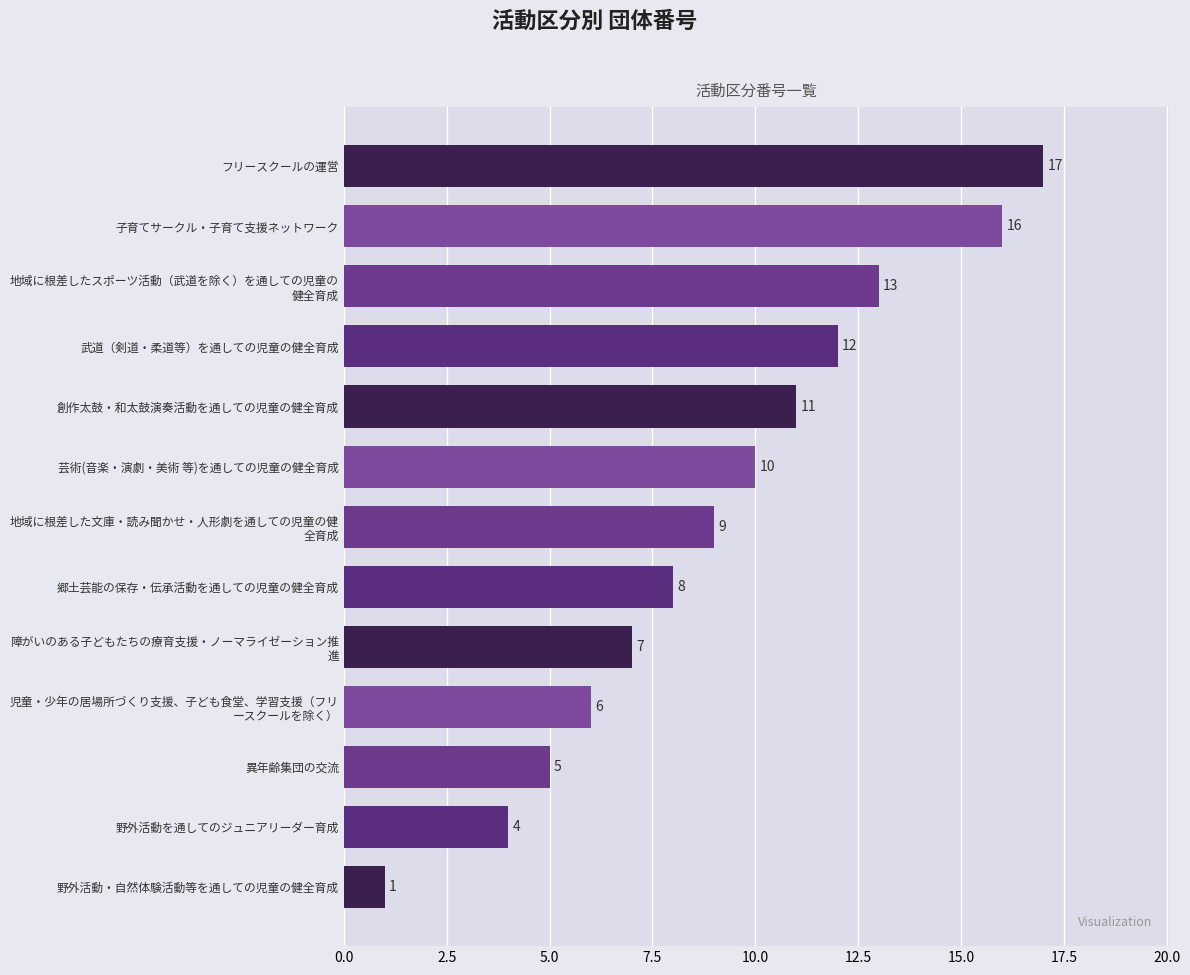

What is the minimum value shown in the chart?

1